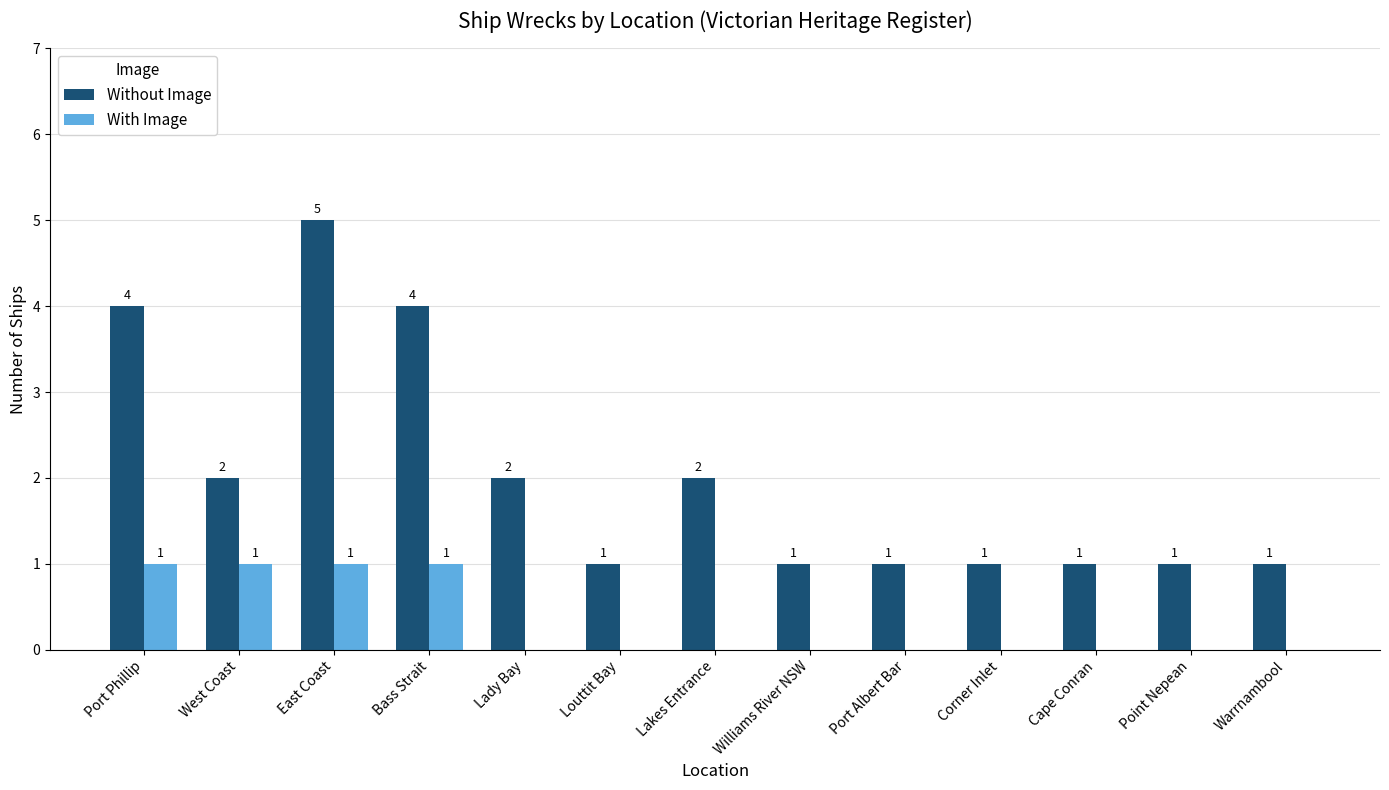

Which category has the highest value in the Without Image series?

East Coast